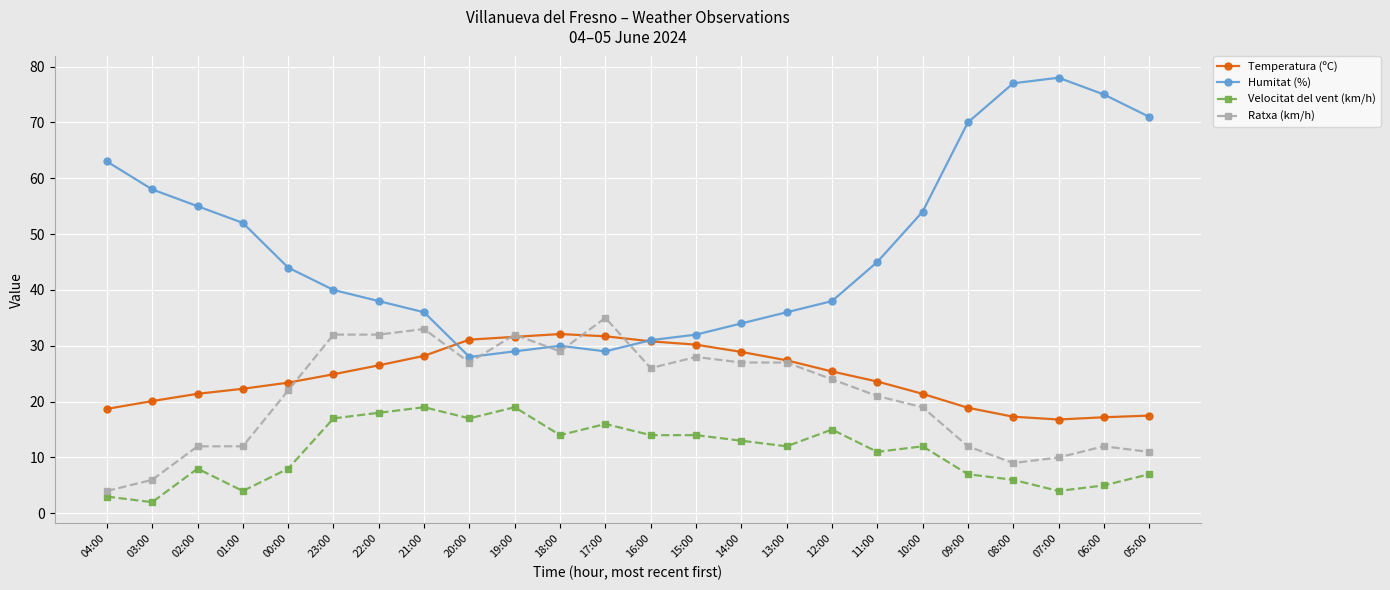

Where is the first local maximum for Velocitat del vent (km/h)?

02:00